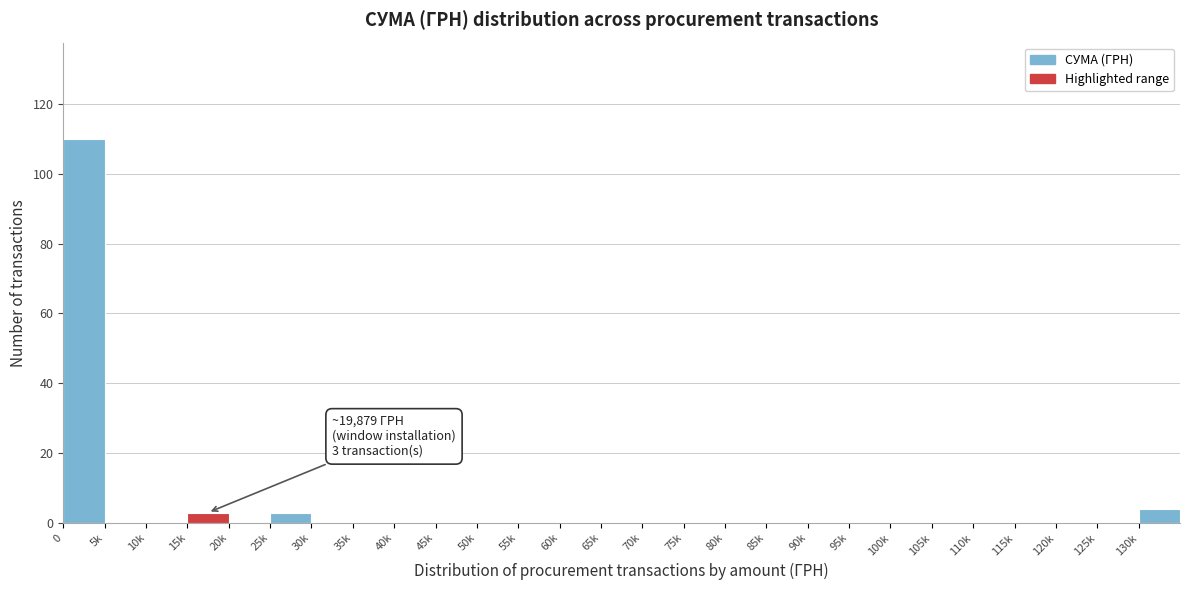

Reading right to left, transcribe all the data shown in this chart.

130k=4	125k=0	120k=0	115k=0	110k=0	105k=0	100k=0	95k=0	90k=0	85k=0	80k=0	75k=0	70k=0	65k=0	60k=0	55k=0	50k=0	45k=0	40k=0	35k=0	30k=0	25k=3	20k=0	15k=3	10k=0	5k=0	0=110